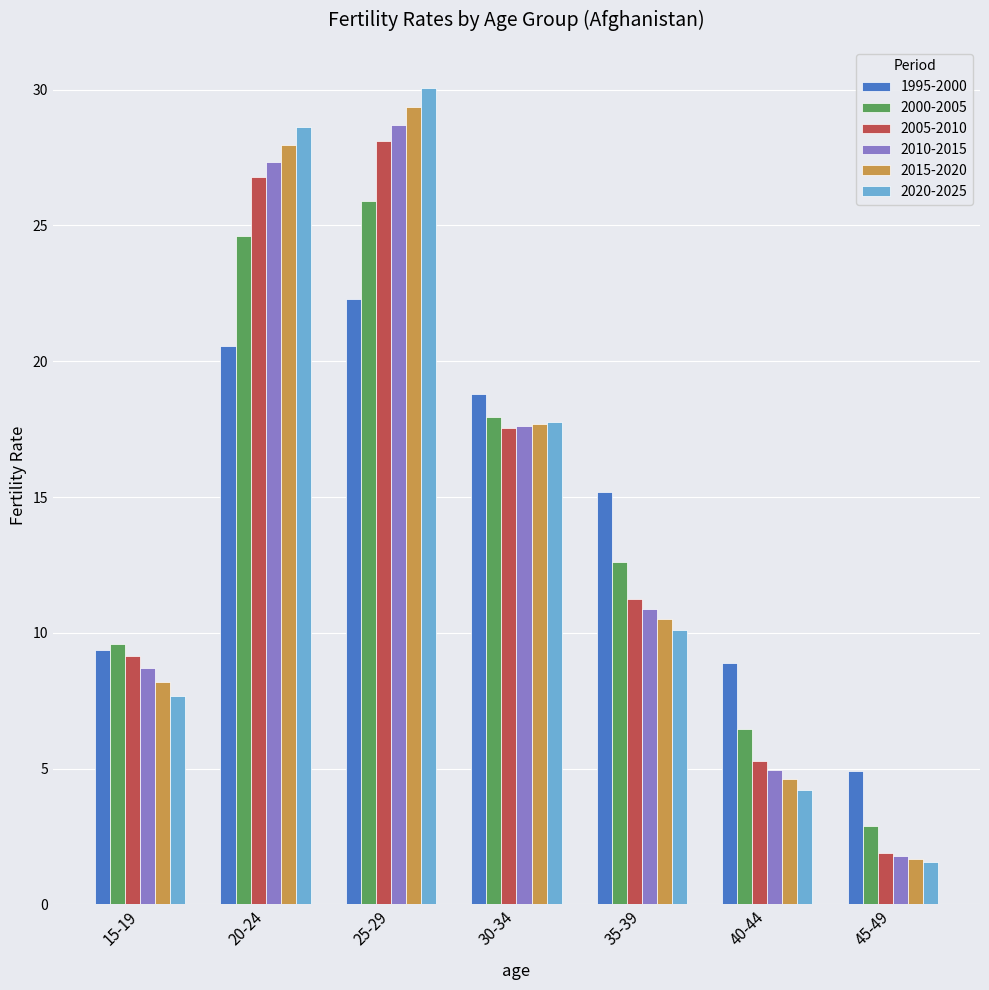

How many groups of bars are there?

7